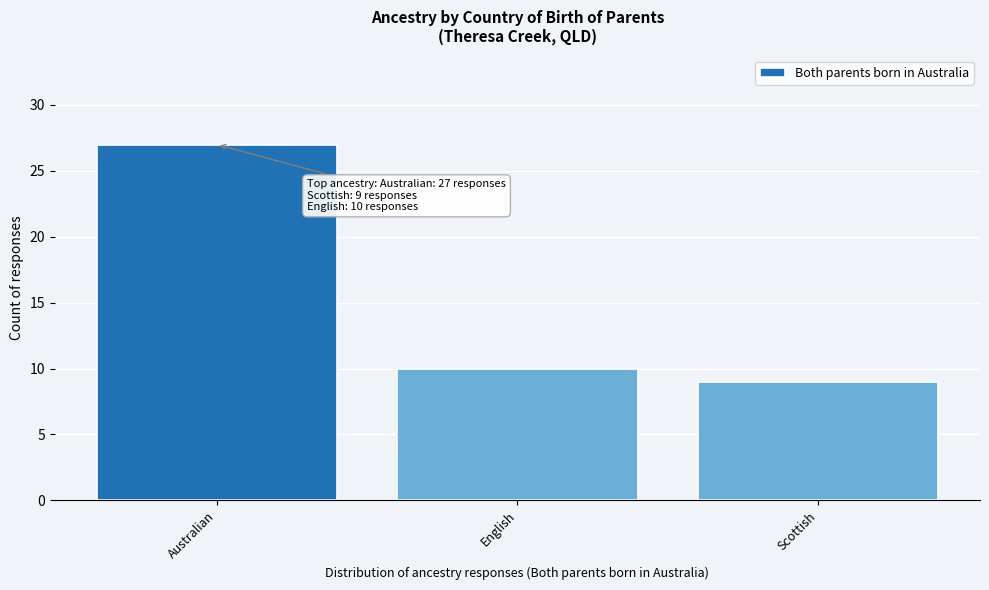

Reading left to right, transcribe all the data shown in this chart.

Australian=27	English=10	Scottish=9